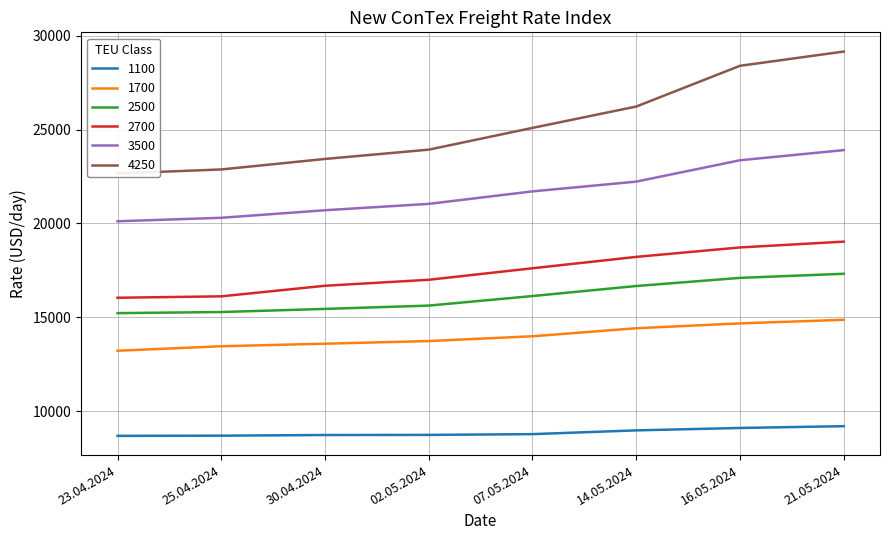

What is the difference between the maximum and minimum values in the 1700 series?

1648